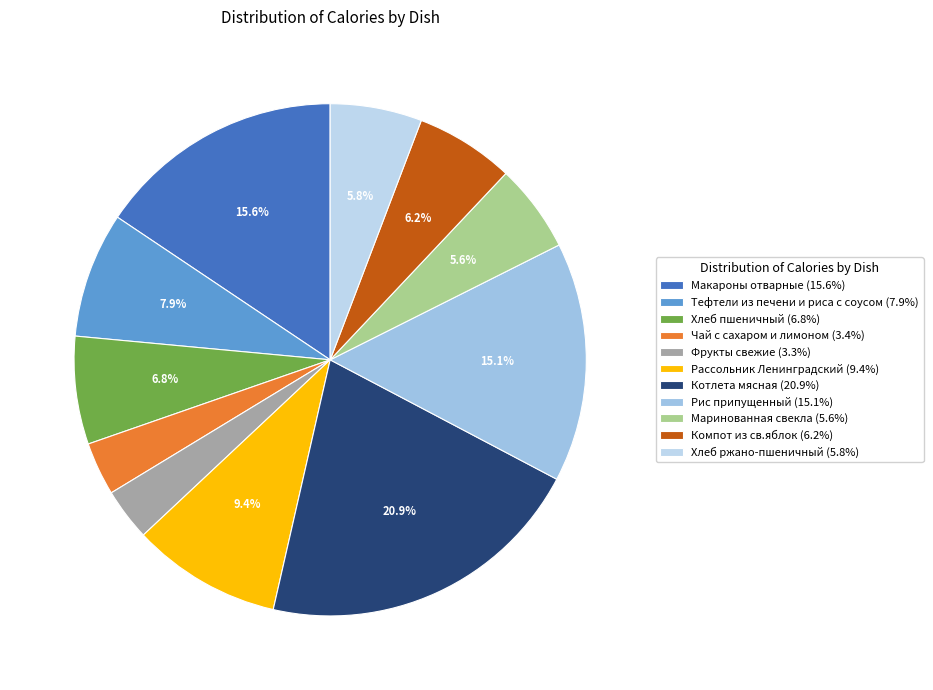

Which category has the smallest portion of the pie?

Фрукты свежие